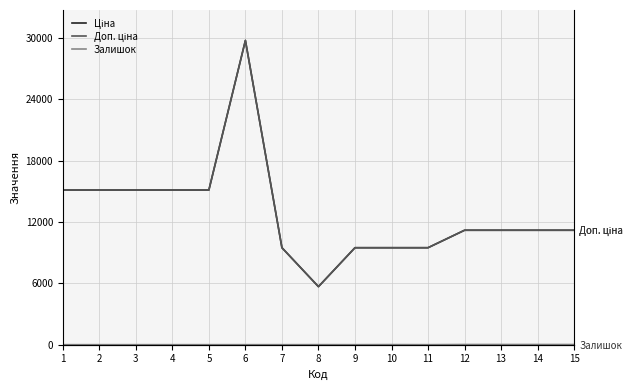

Reading left to right, transcribe all the data shown in this chart.

Ціна: 1=15120.0	2=15120.0	3=15120.0	4=15120.0	5=15120.0	6=29747.2	7=9480.1	8=5673.8	9=9480.1	10=9480.1	11=9480.1	12=11188.2	13=11188.2	14=11188.2	15=11188.2
Доп. ціна: 1=15120.0	2=15120.0	3=15120.0	4=15120.0	5=15120.0	6=29747.2	7=9480.1	8=5673.8	9=9480.1	10=9480.1	11=9480.1	12=11188.2	13=11188.2	14=11188.2	15=11188.2
Залишок: 1=0.0	2=0.0	3=0.0	4=0.0	5=0.0	6=0.0	7=0.0	8=3.0	9=0.0	10=8.0	11=0.0	12=17.0	13=17.0	14=17.0	15=15.0